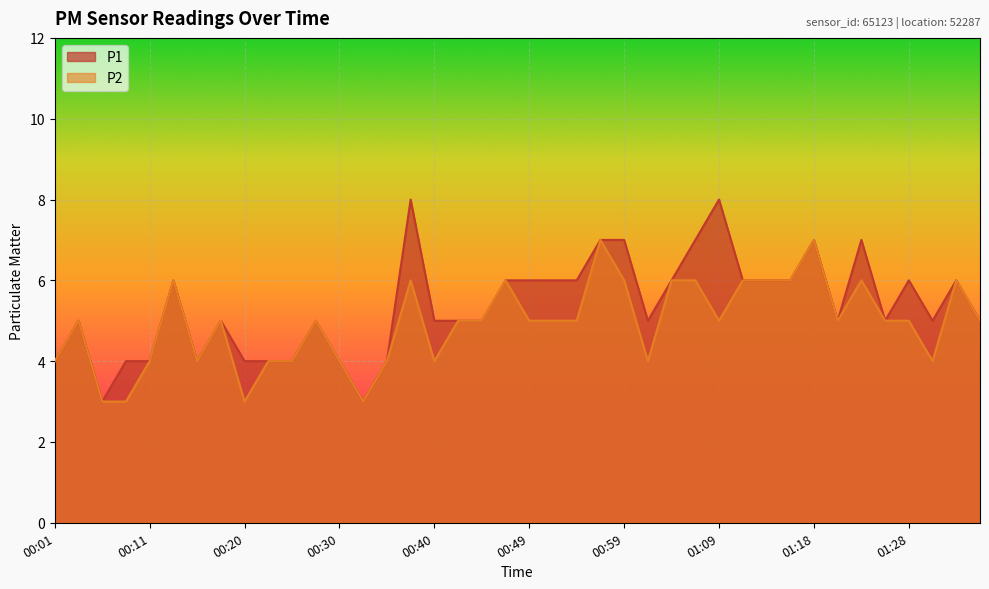

At 00:45, list the series in order from smallest to largest.

P1, P2